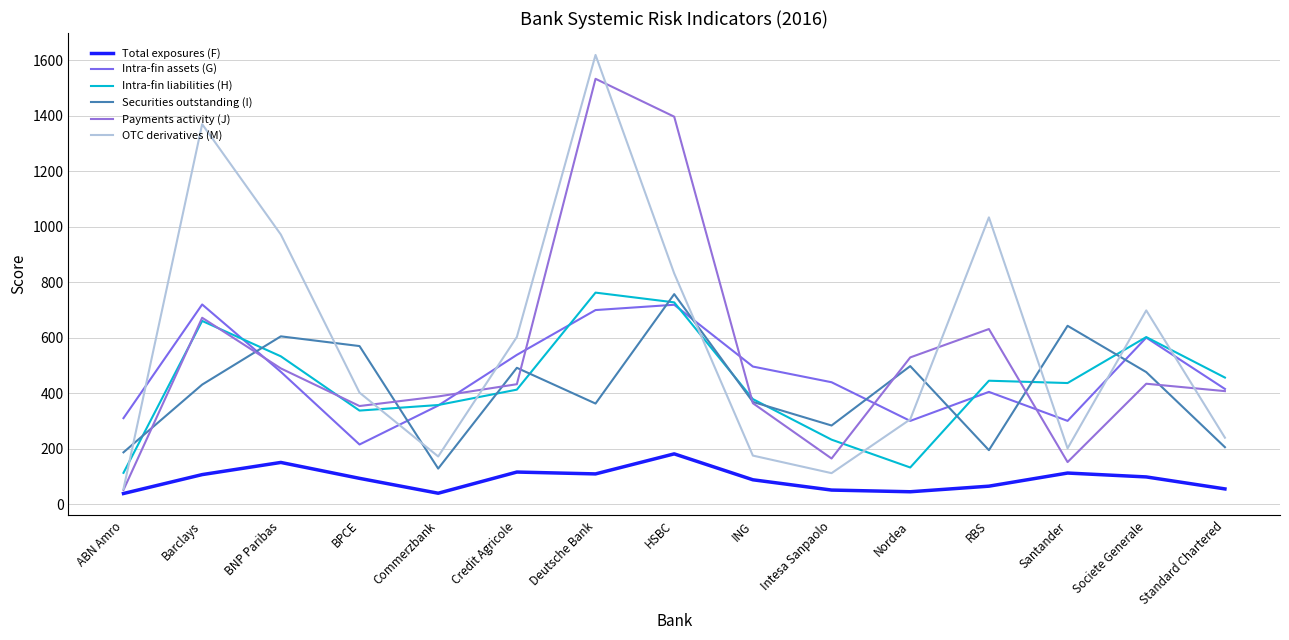

At which category does Securities outstanding (I) reach its first local valley?

Commerzbank